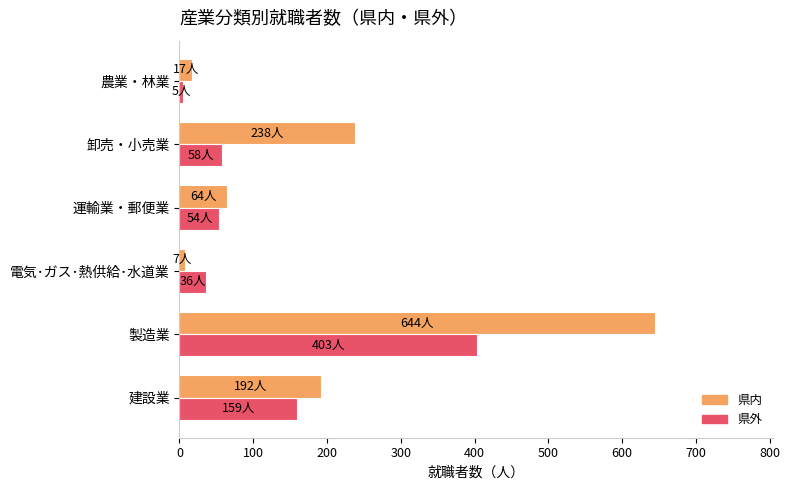

What is the sum of the 県外 values at 製造業 and 建設業?

562